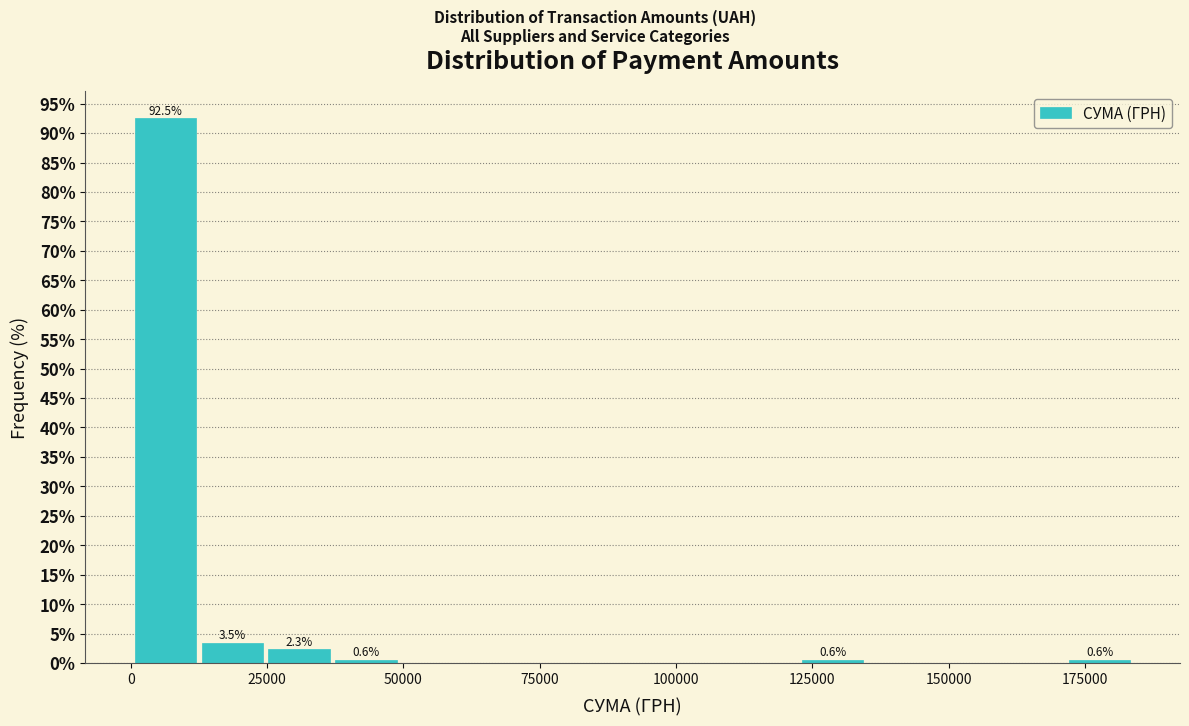

Around what value on the x-axis is the tallest bar? Give the approximate position of its centre, as read against the axis.

5000